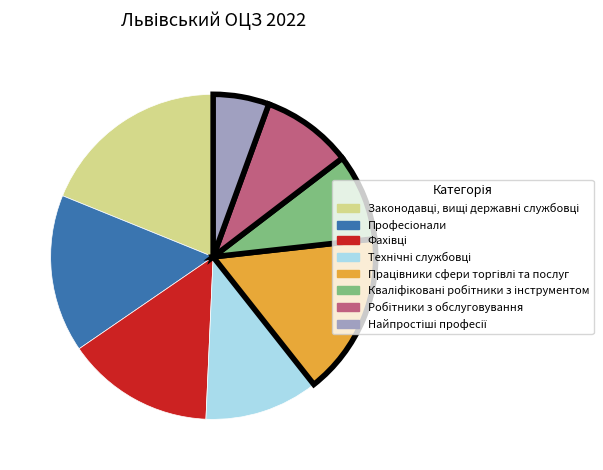

Does any single category account for the majority?

No